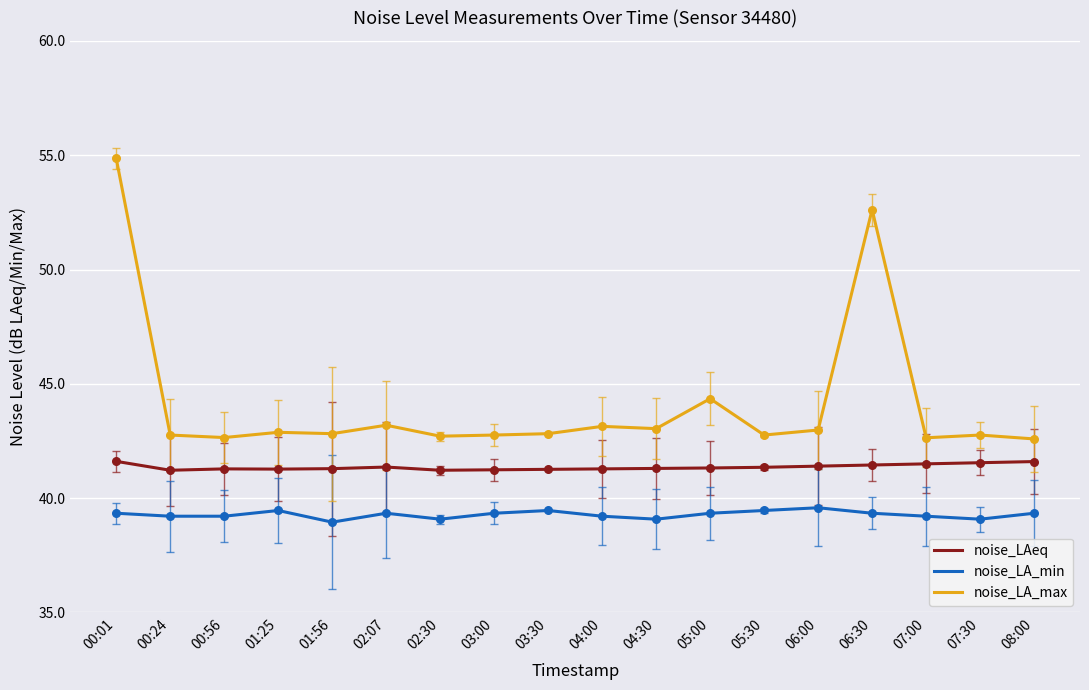

What is the spread (max minus min) of values at 03:00?

3.4